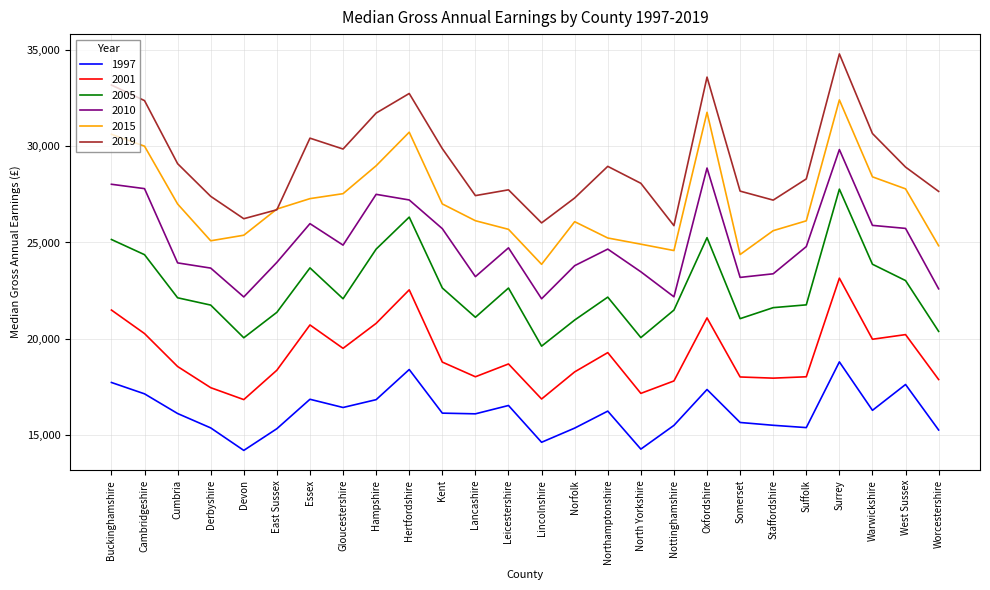

True or false: 2010 has a value of 11070 at Worcestershire.

False